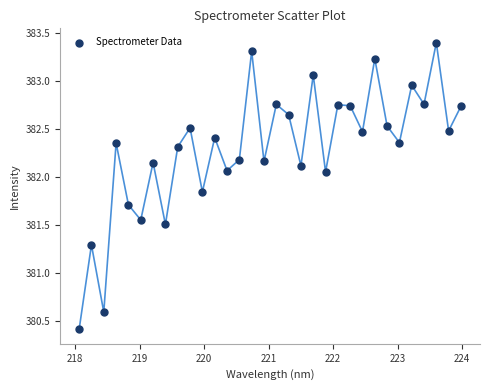

What is the range of Y values (max minus min)?

3.0